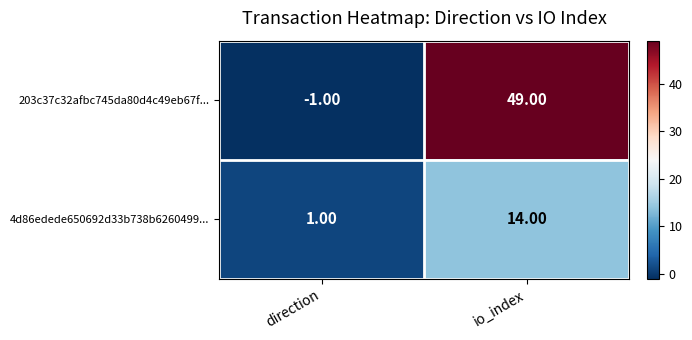

Which series changed the most between direction and io_index?

203c37c32afbc745da80d4c49eb67f...